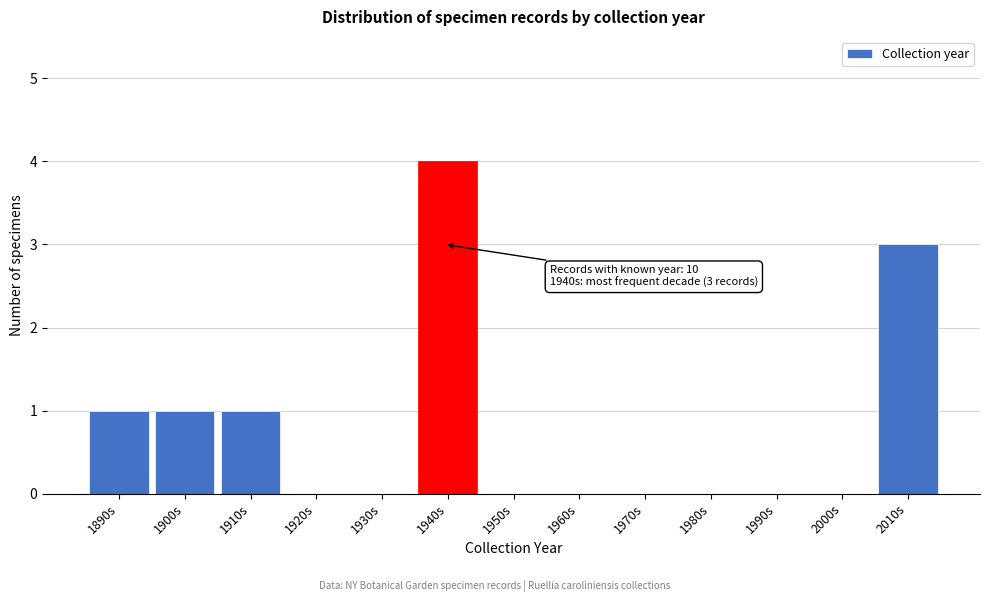

Reading left to right, what are all the values shown in this chart?

1890s=1	1900s=1	1910s=1	1920s=0	1930s=0	1940s=4	1950s=0	1960s=0	1970s=0	1980s=0	1990s=0	2000s=0	2010s=3